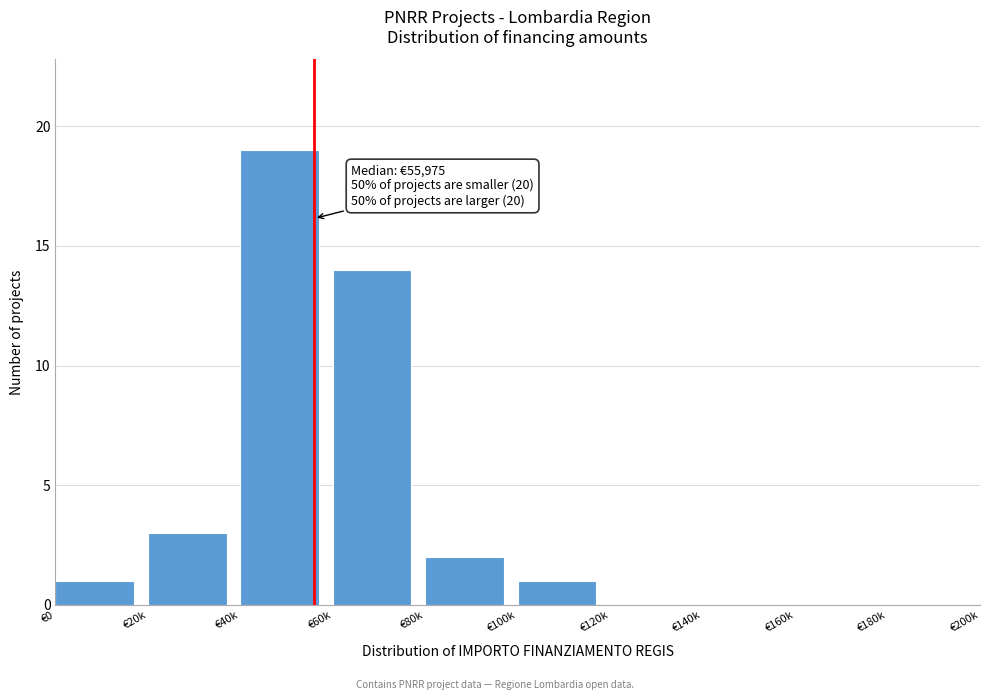

Reading left to right, extract all data points from this chart.

€0=1	€20k=3	€40k=19	€60k=14	€80k=2	€100k=1	€120k=0	€140k=0	€160k=0	€180k=0